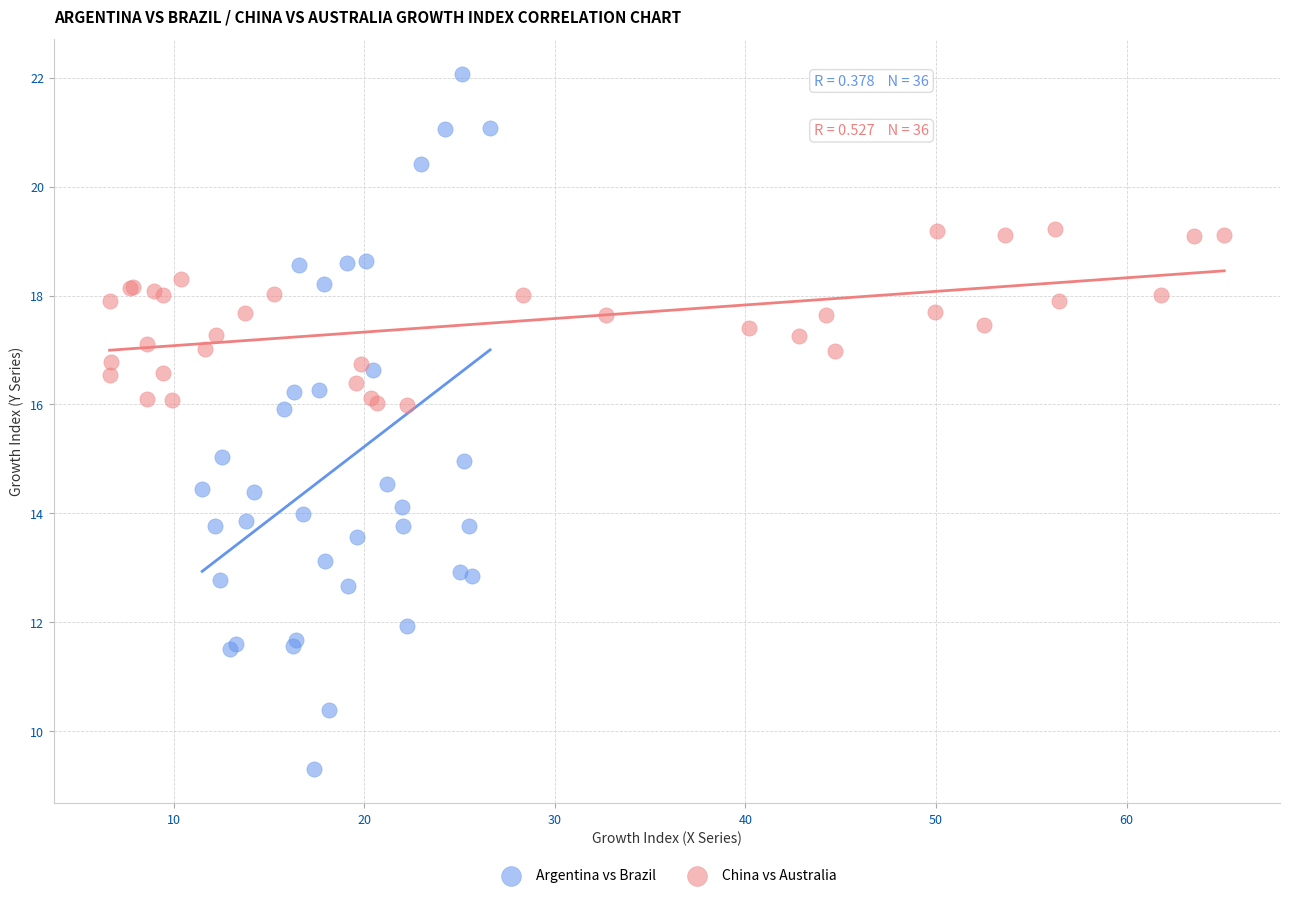

Which series contains the lowest Y value?

Argentina vs Brazil